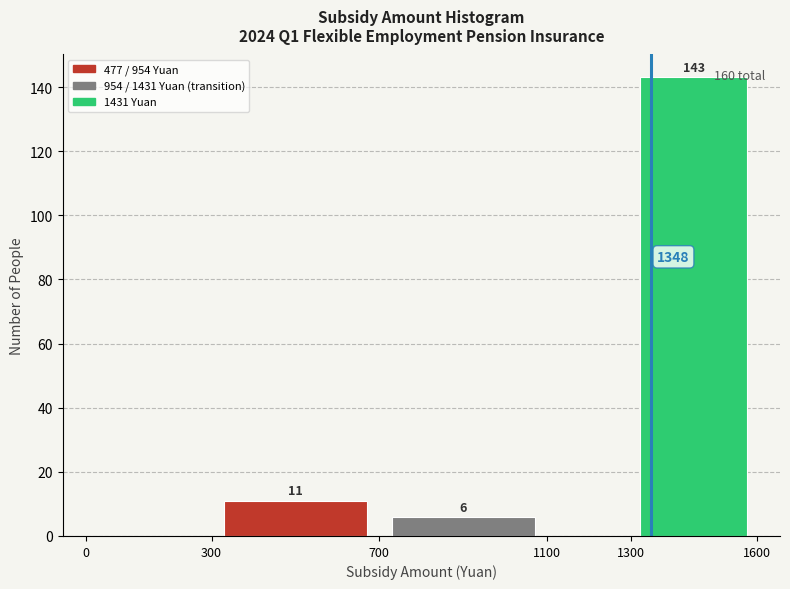

Over which range of the x-axis is the bar tallest?

1300 to 1600